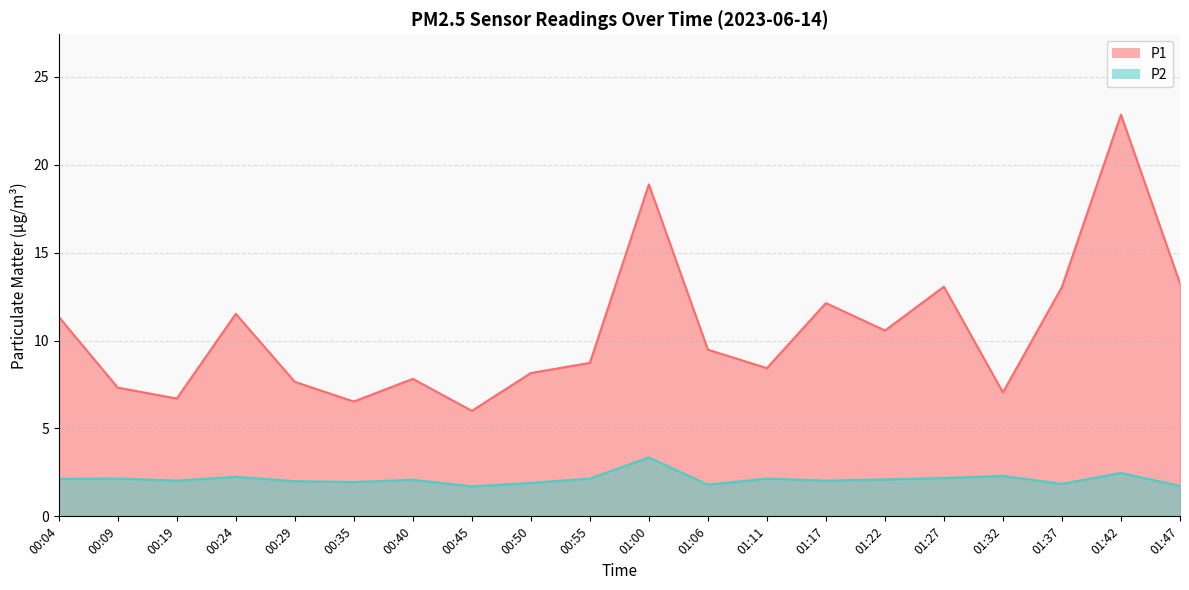

Where is the first local maximum for P2?

00:09